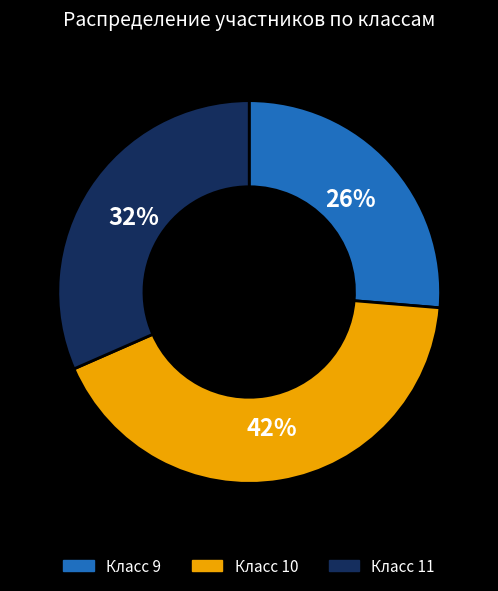

Is the sum of Класс 10 and Класс 11 greater than half?

Yes